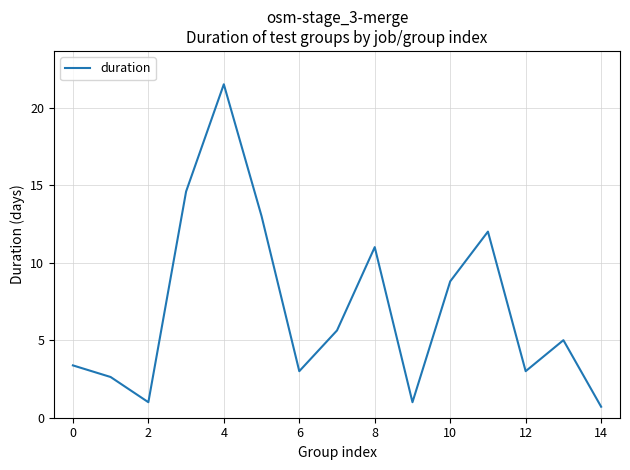

Does the chart have visible grid lines?

Yes